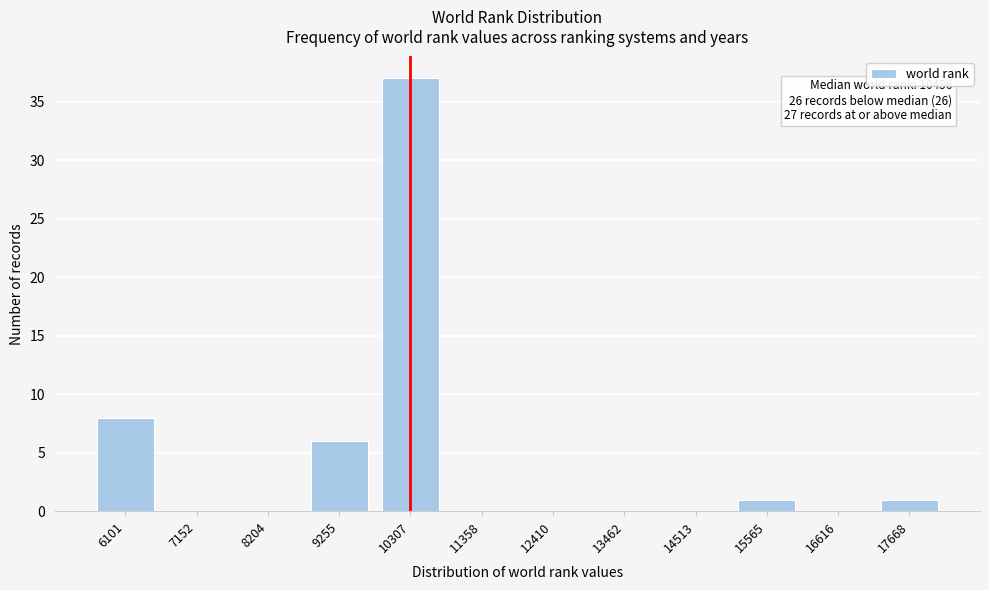

Reading right to left, extract all data points from this chart.

17668=1	16616=0	15565=1	14513=0	13462=0	12410=0	11358=0	10307=37	9255=6	8204=0	7152=0	6101=8